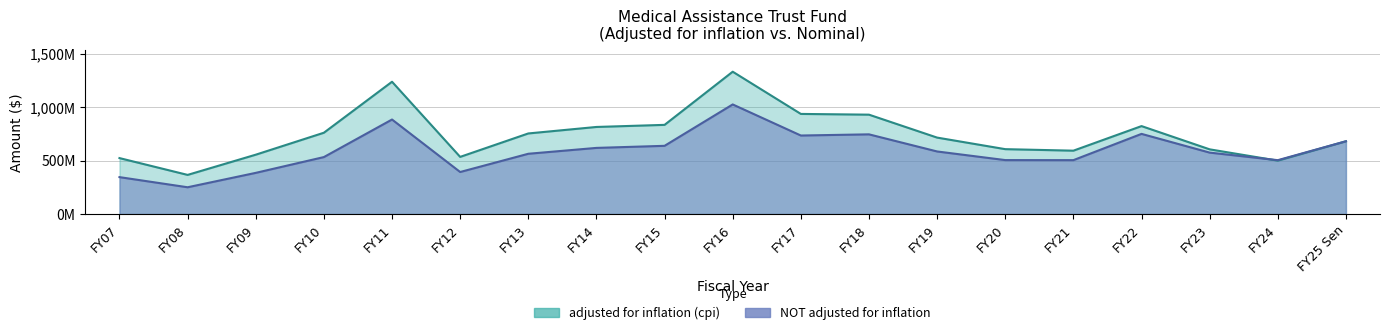

What is the label of the 4th point from the left?

FY10